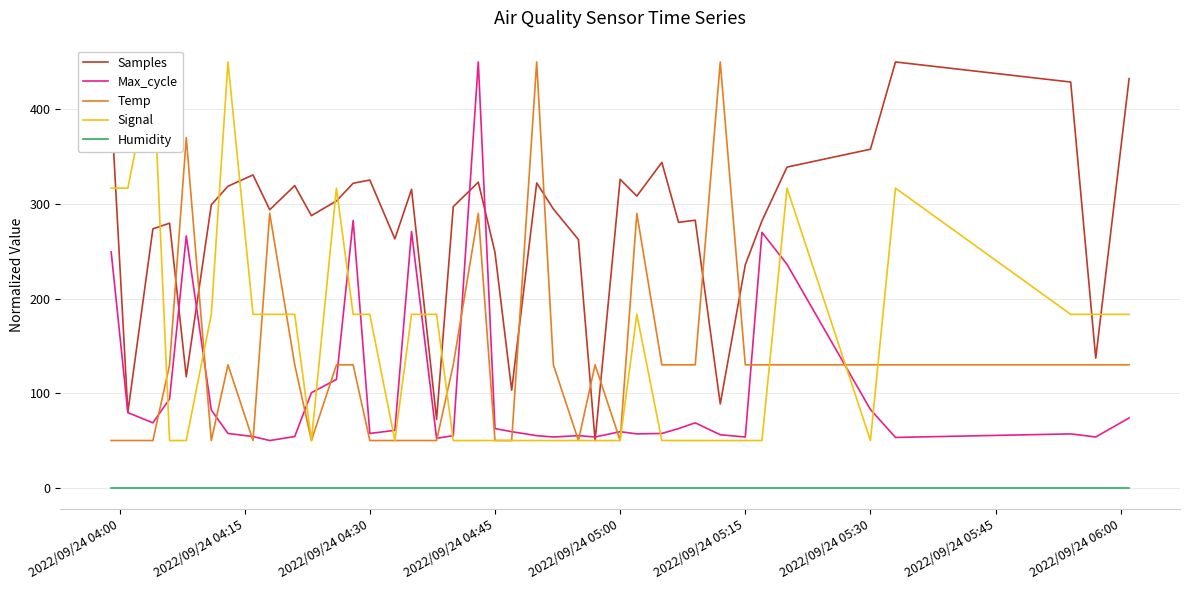

What is the highest value of the Max_cycle series?

450.0